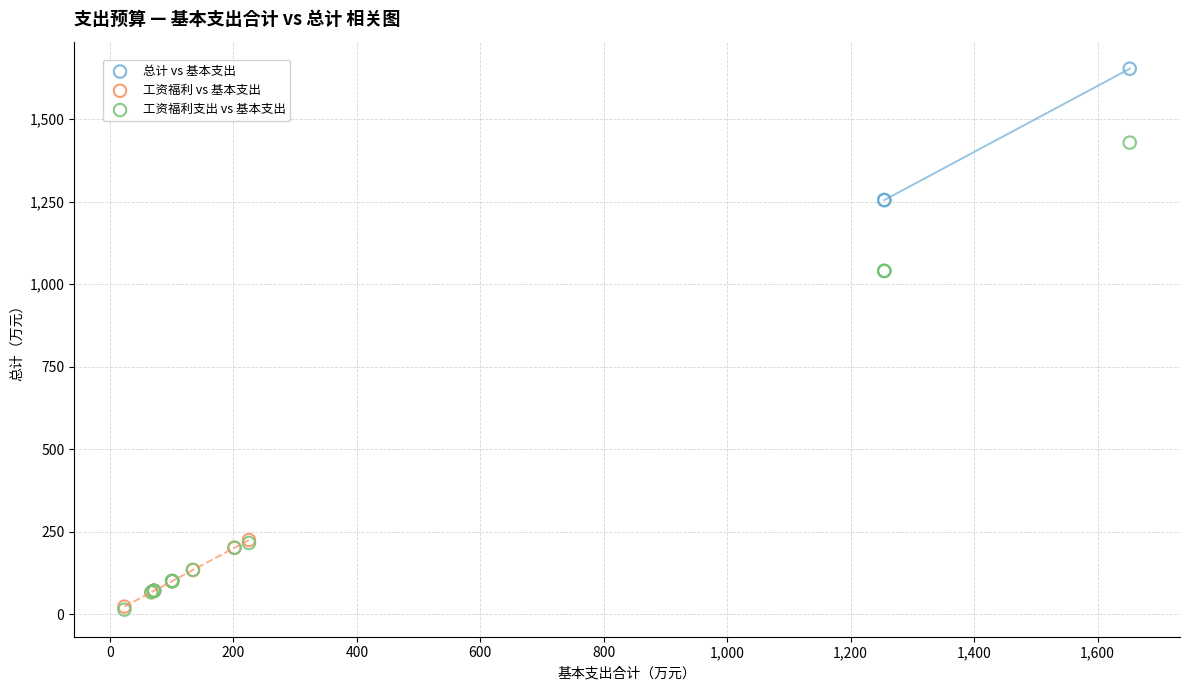

Which series contains the highest Y value?

总计 vs 基本支出